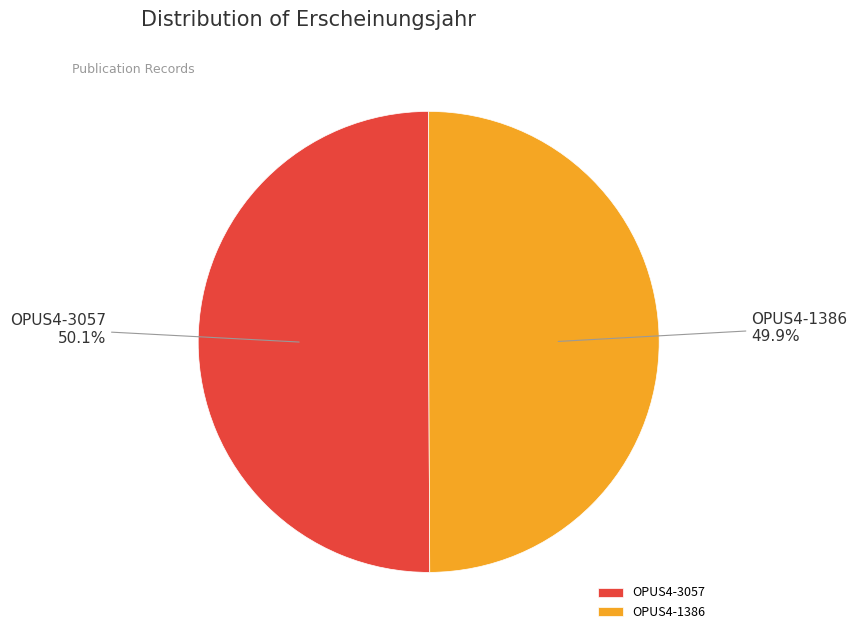

Approximately how many times larger is the value at OPUS4-3057 compared to OPUS4-1386?

1.0